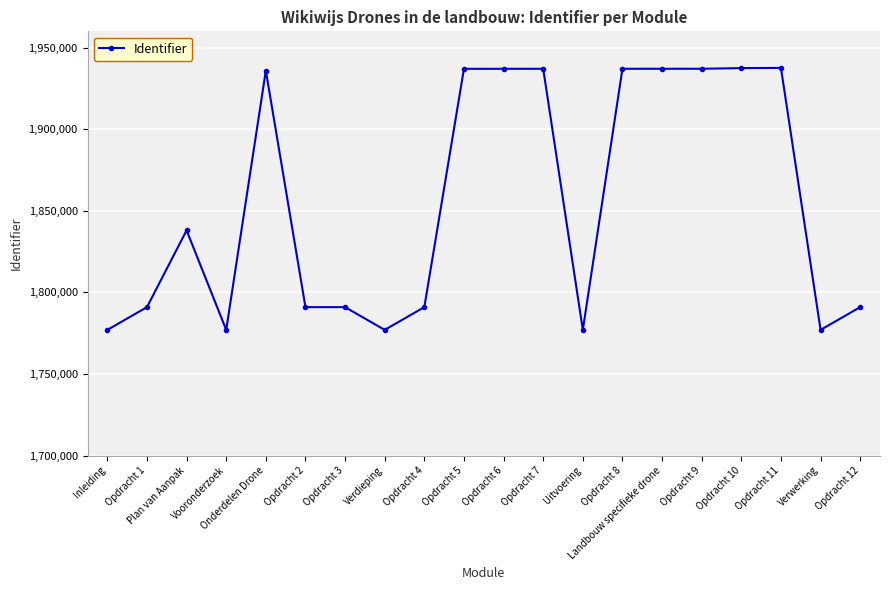

Is it true that the value at Plan van Aanpak is 1838010?

True